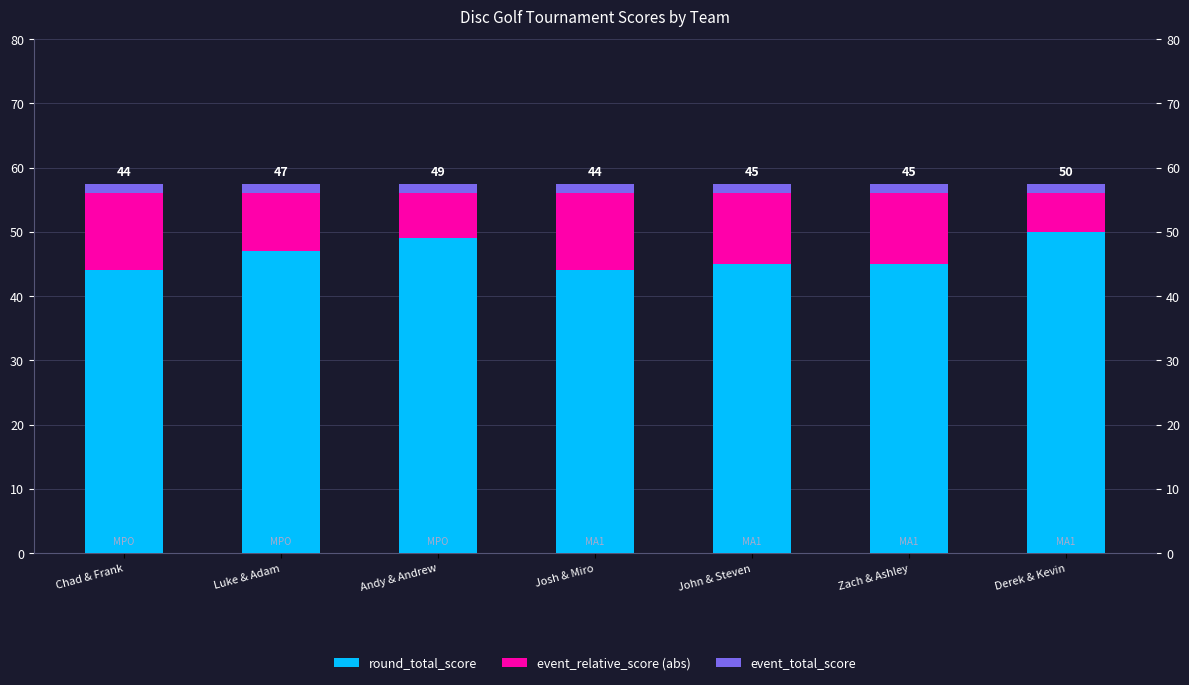

What is the difference between the second highest and second lowest values in the round_total_score series?

5.0